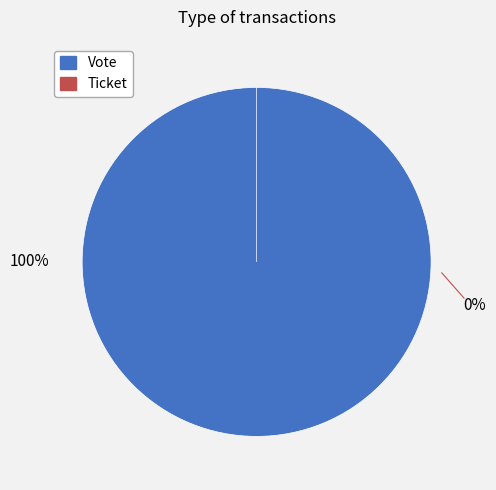

Which category has the smallest portion of the pie?

Ticket